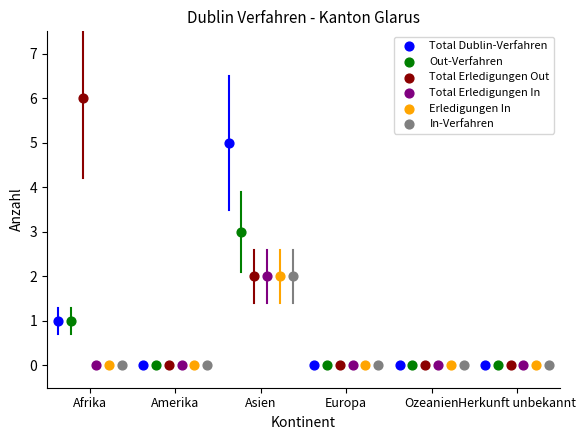

Which series contains the highest Y value?

Total Erledigungen Out